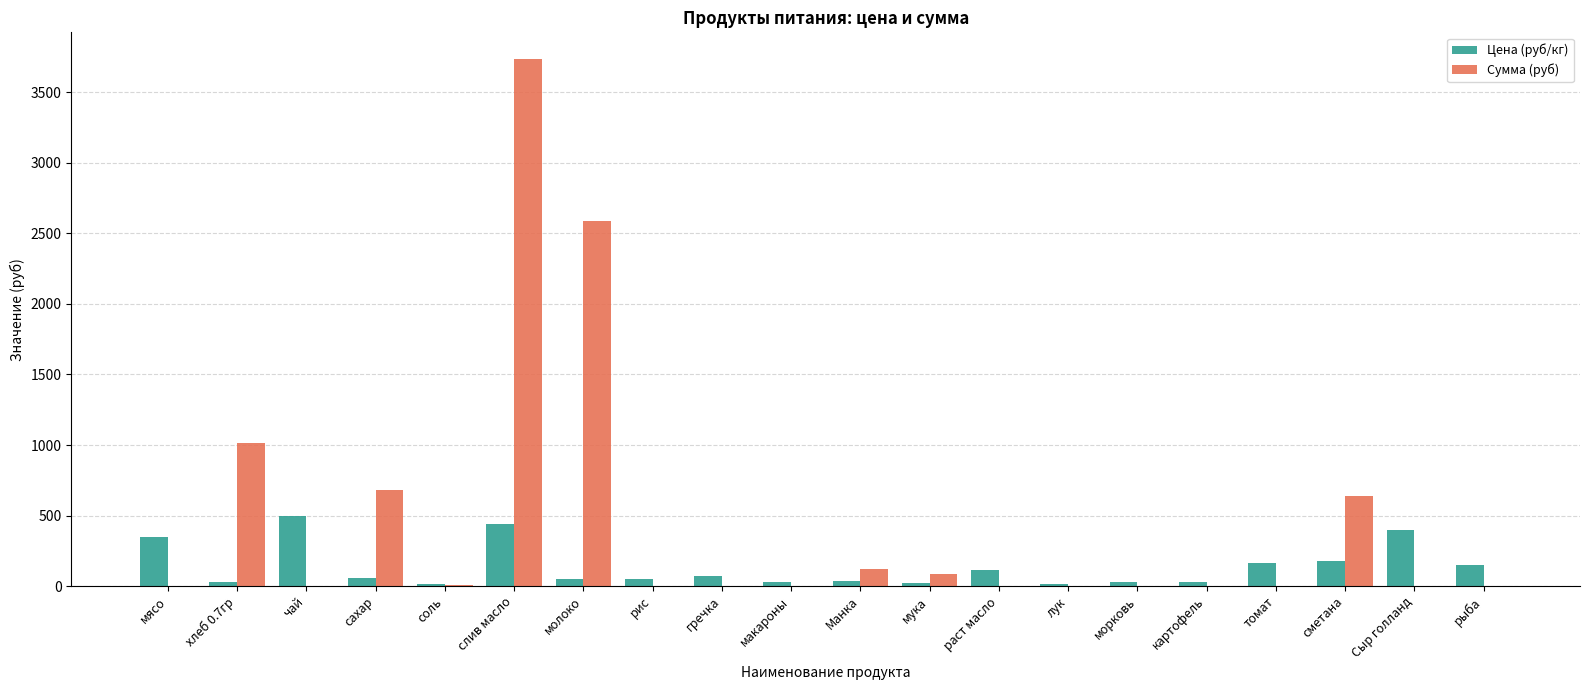

What is the sum of all Цена (руб/кг) values?

2713.8